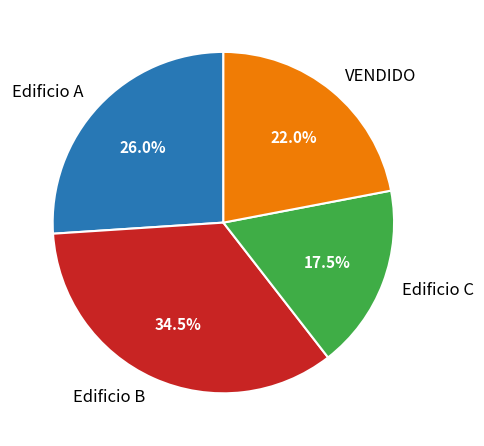

Rank the categories by value from highest to lowest.

Edificio B, Edificio A, VENDIDO, Edificio C